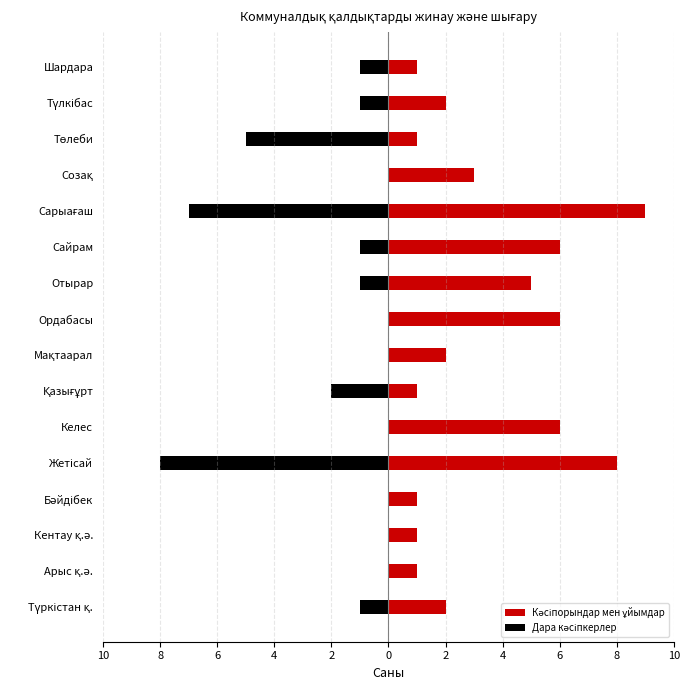

Which series has the largest total across all categories?

Кәсіпорындар мен ұйымдар